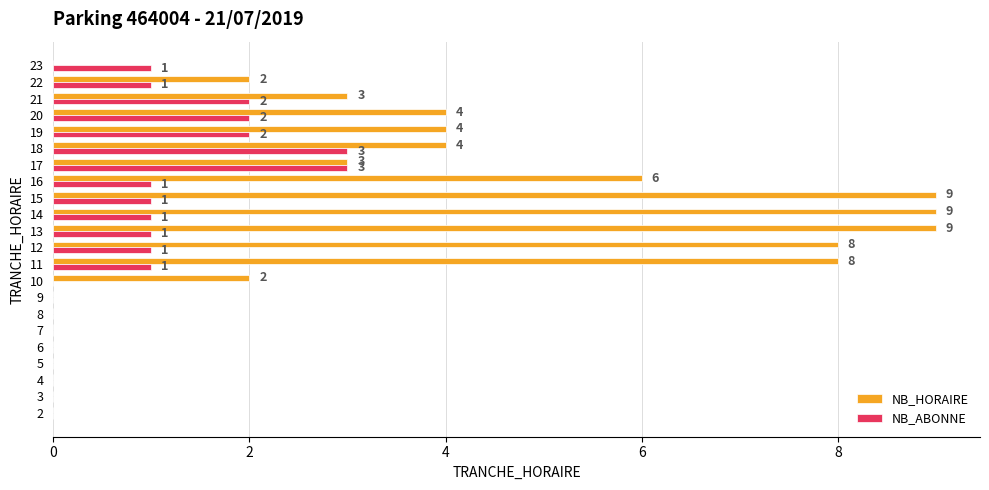

What is the sum of all NB_HORAIRE values?

71